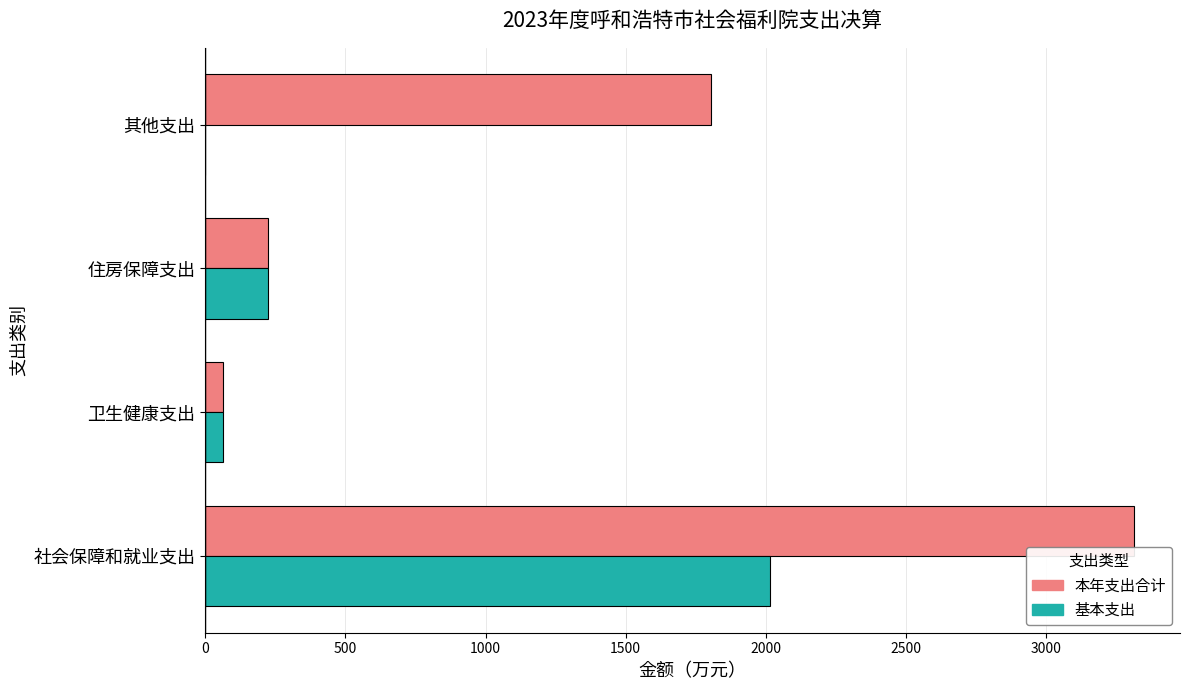

True or false: 本年支出合计 has a value of 223.1 at 住房保障支出.

True